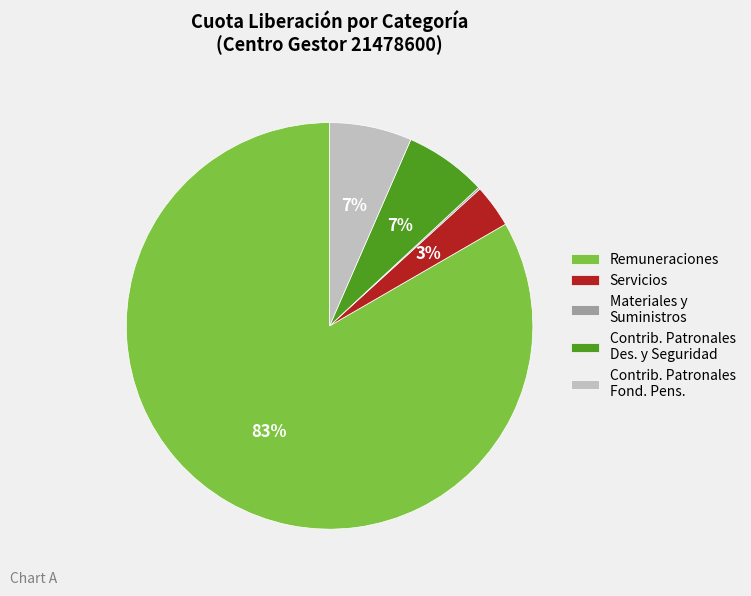

Combined, do Remuneraciones and Contrib. Patronales Fond. Pens. account for over 50%?

Yes